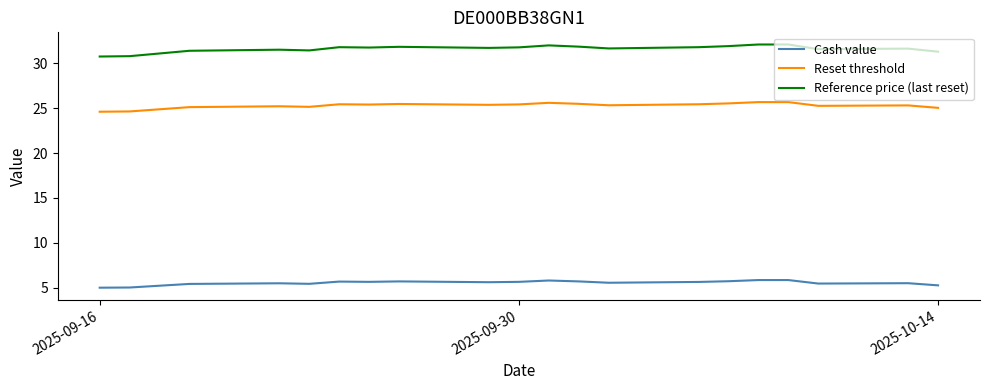

How many lines are shown in the chart?

3